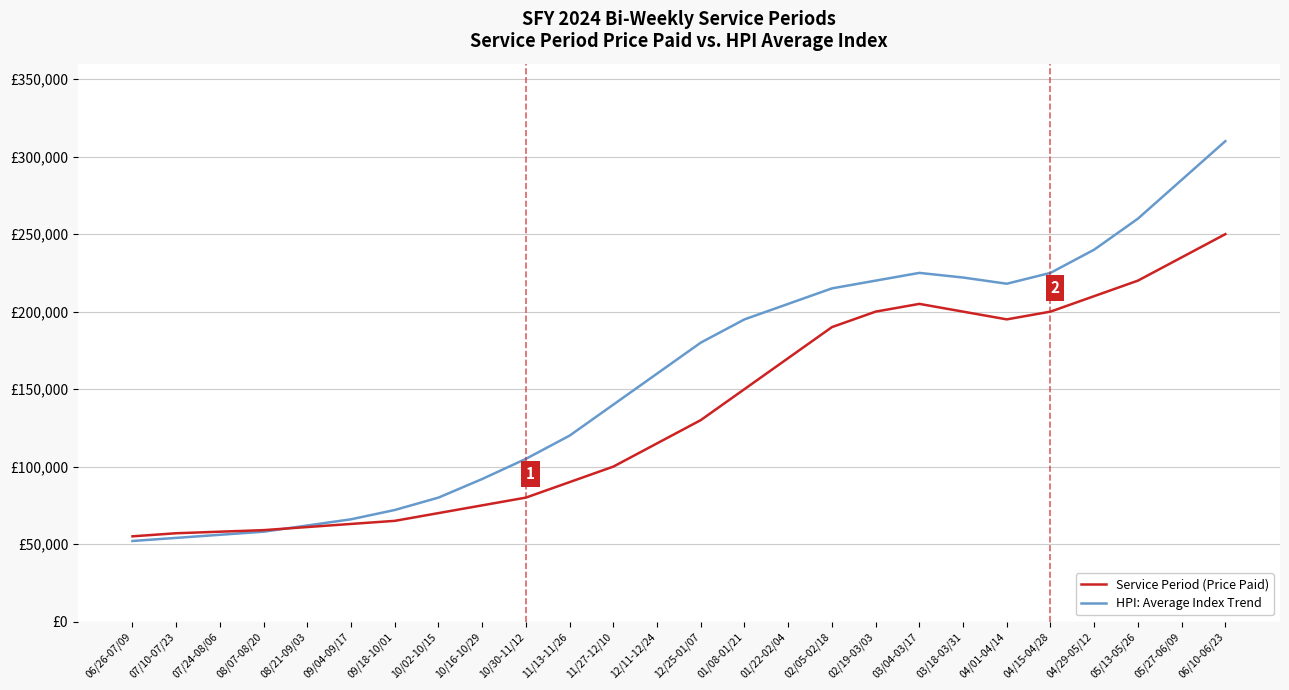

The HPI: Average Index Trend series shows 54000 at 07/10-07/23. True or false?

True